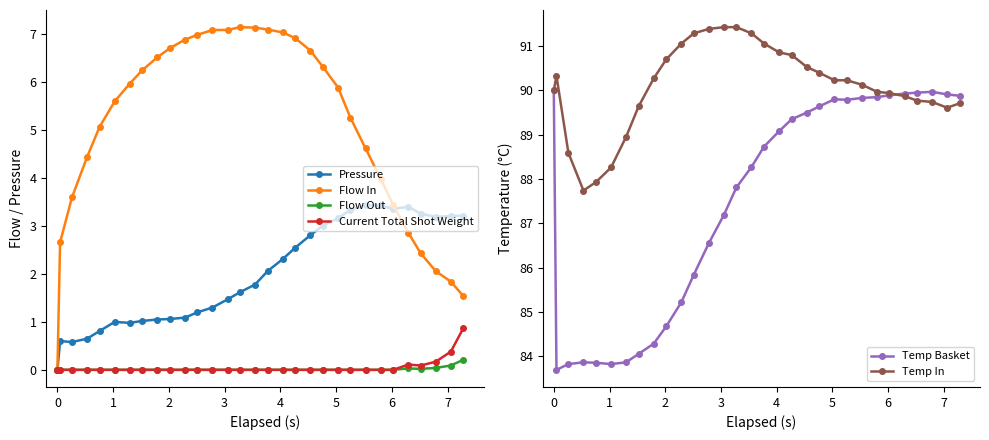

Is this an area chart (filled region under the line)?

No